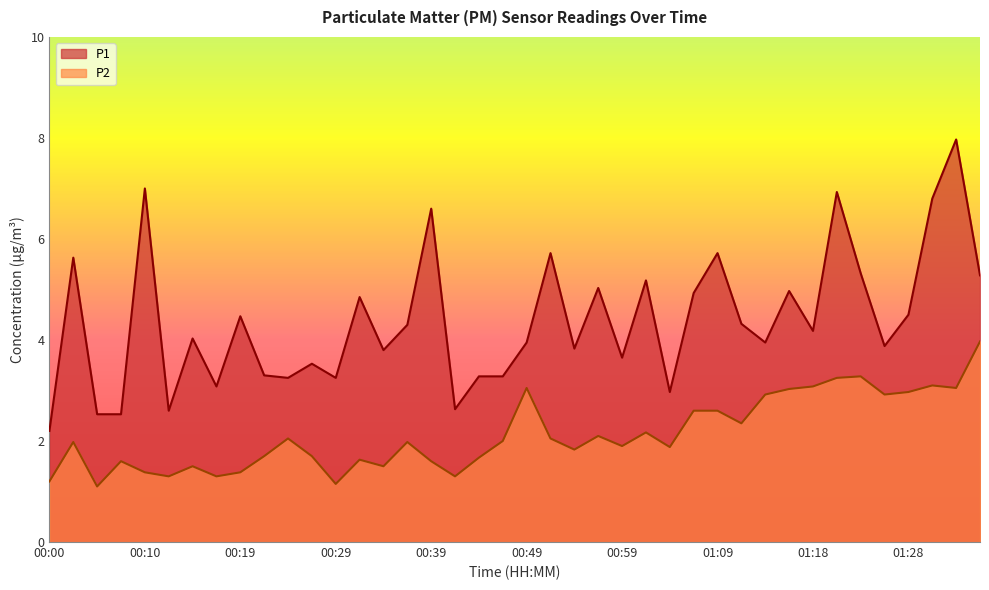

At which label is P1 closest to 5?

00:56